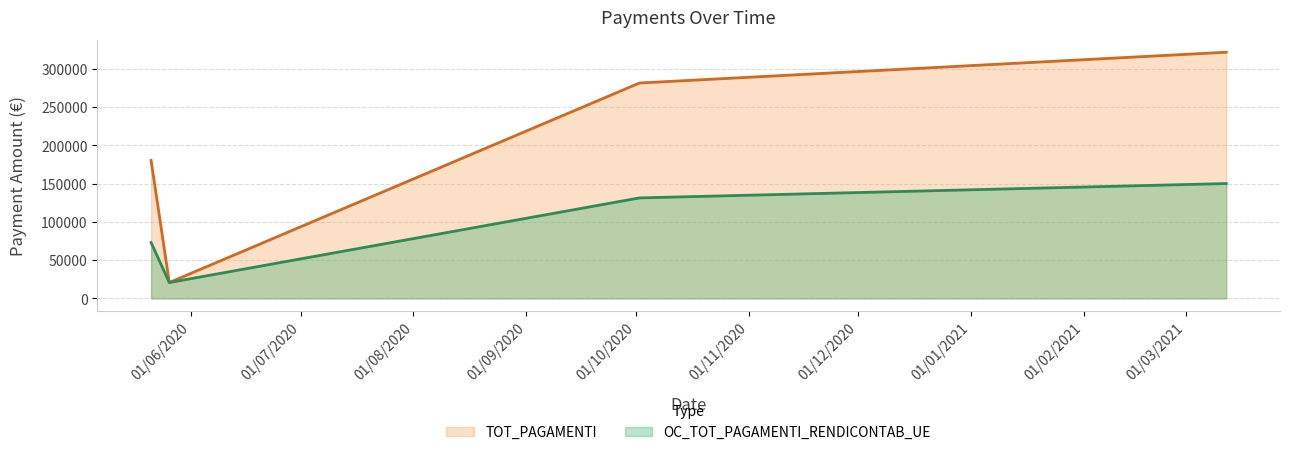

What is the difference between the TOT_PAGAMENTI values at 21/05/2020 and 02/10/2020?

101175.5